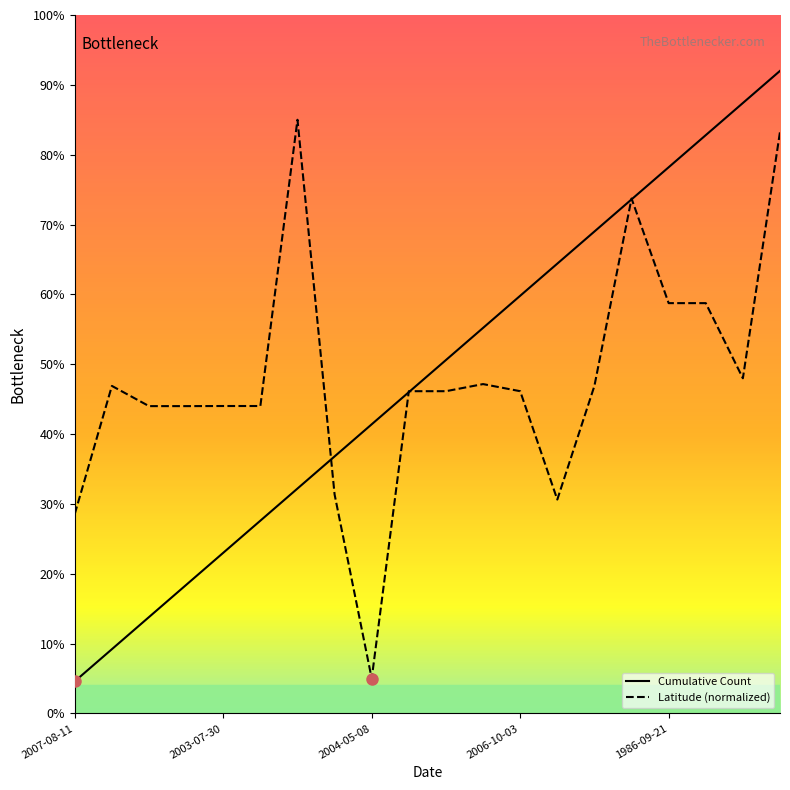

What is the smallest value displayed?

4.6